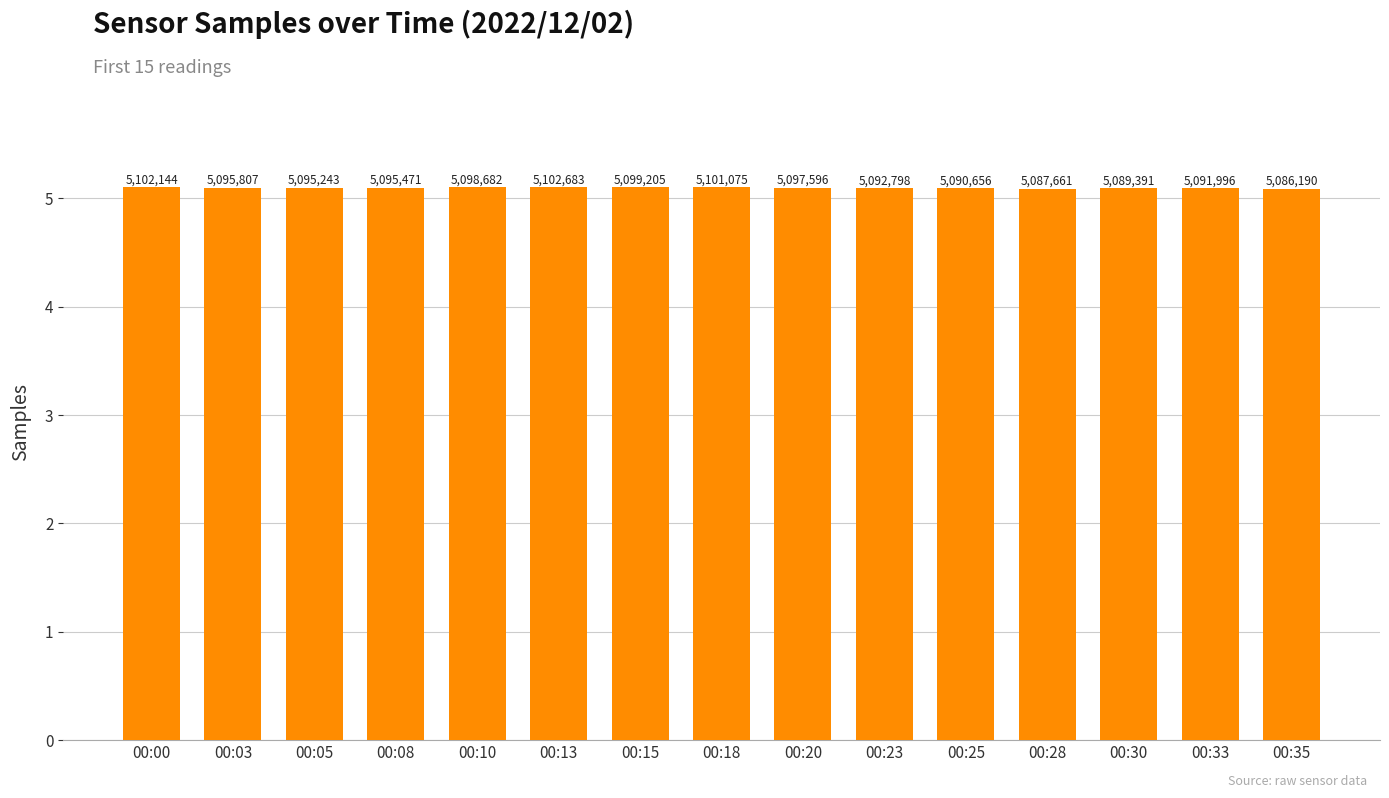

What is the minimum value shown in the chart?

5086190